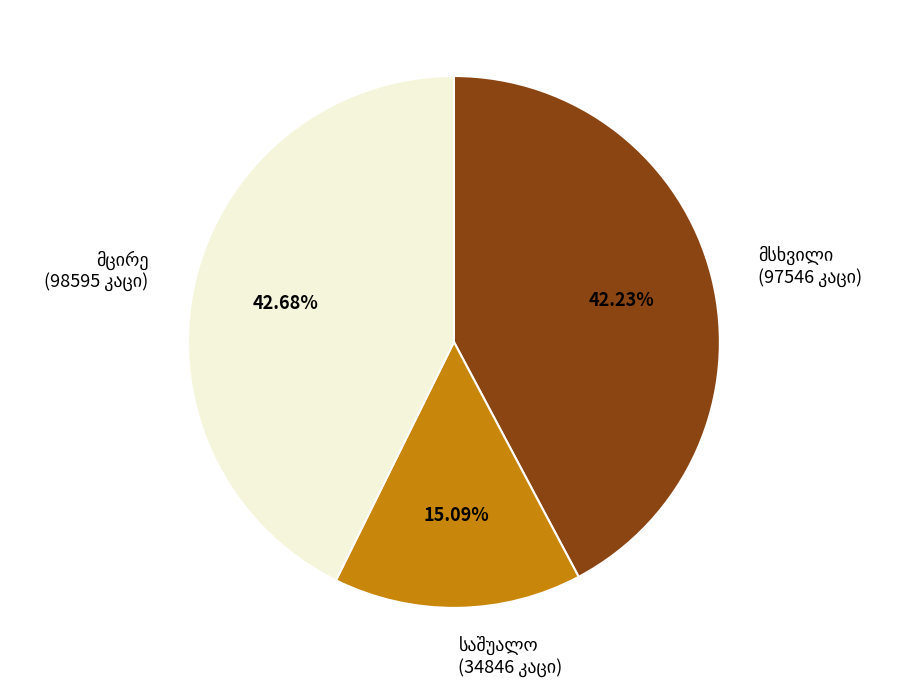

Does any single category account for the majority?

No